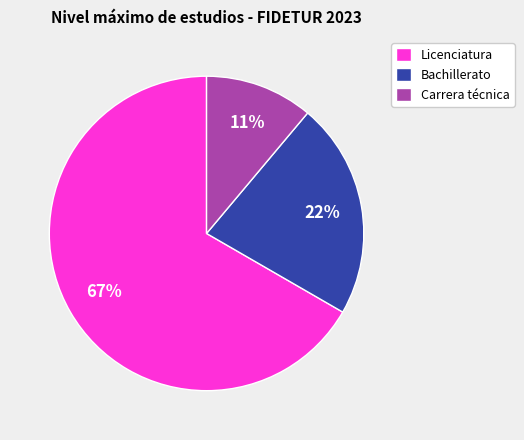

To the nearest percent, what percentage of the pie is Licenciatura?

67%